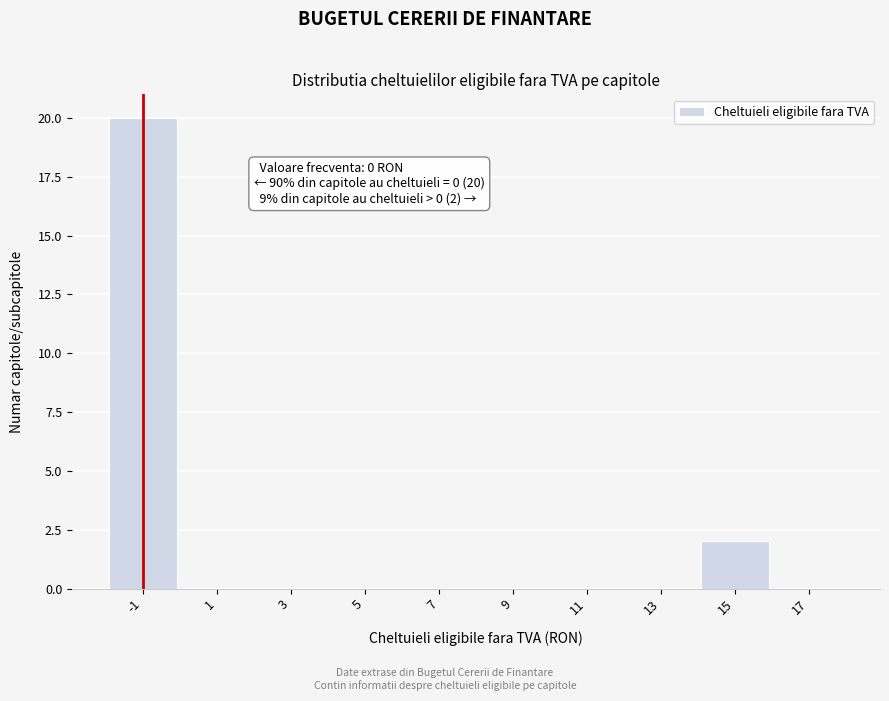

Reading left to right, transcribe all the data shown in this chart.

-1=20	1=0	3=0	5=0	7=0	9=0	11=0	13=0	15=2	17=0